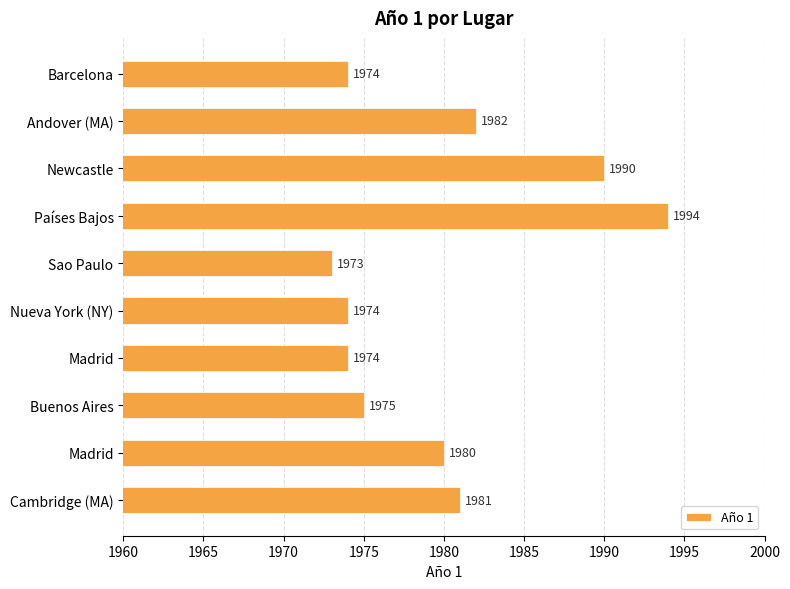

How many series are shown in this chart?

1